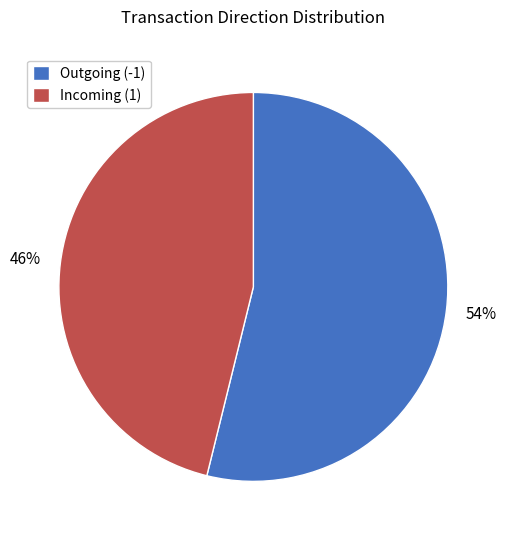

The Outgoing (-1) slice represents 54% of the pie. True or false?

True